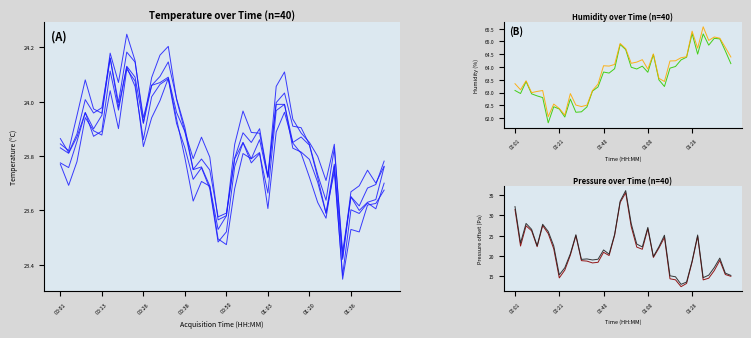

How many interior local peaks does the humidity series have?

10